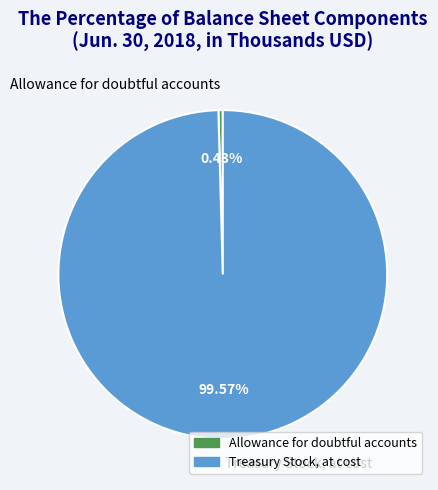

To the nearest percent, what is the combined percentage of Allowance for doubtful accounts and Treasury Stock, at cost?

100%